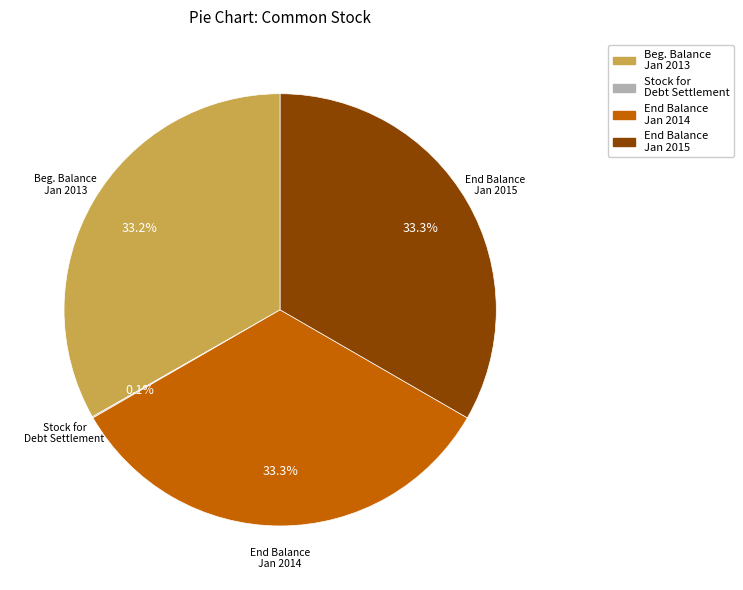

Does Beg. Balance Jan 2013 represent more than half of the total?

No